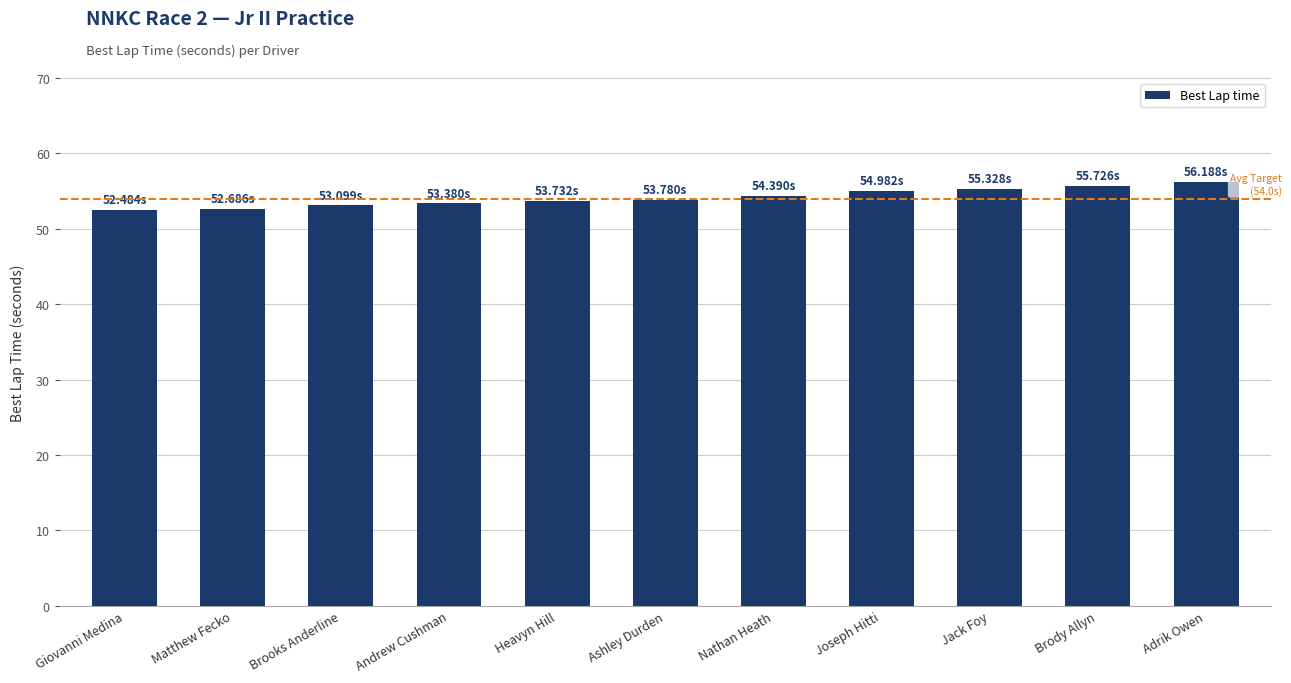

What is the difference between the maximum and minimum values?

3.7